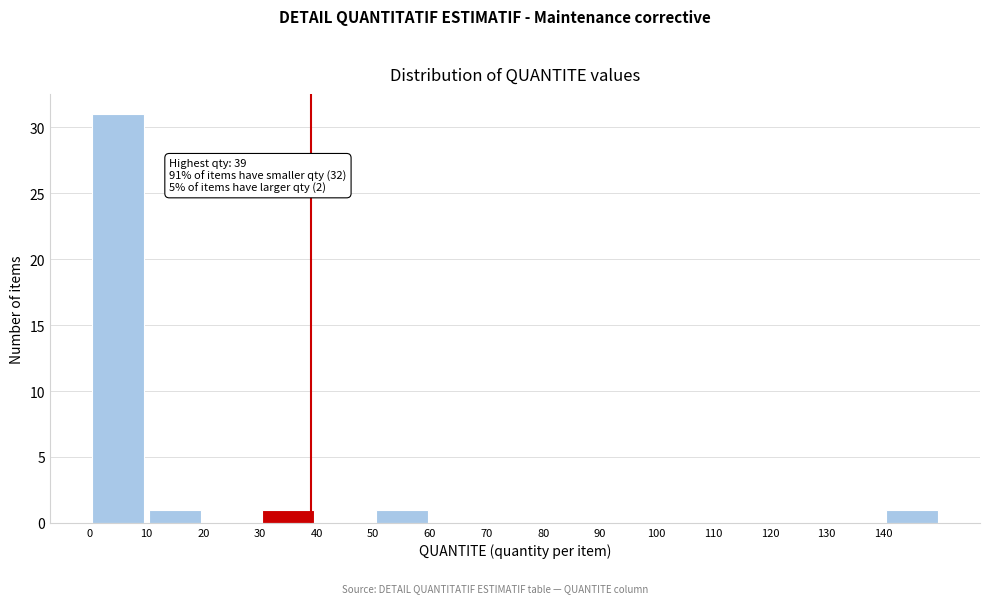

Over which range of the x-axis is the bar tallest?

0 to 10